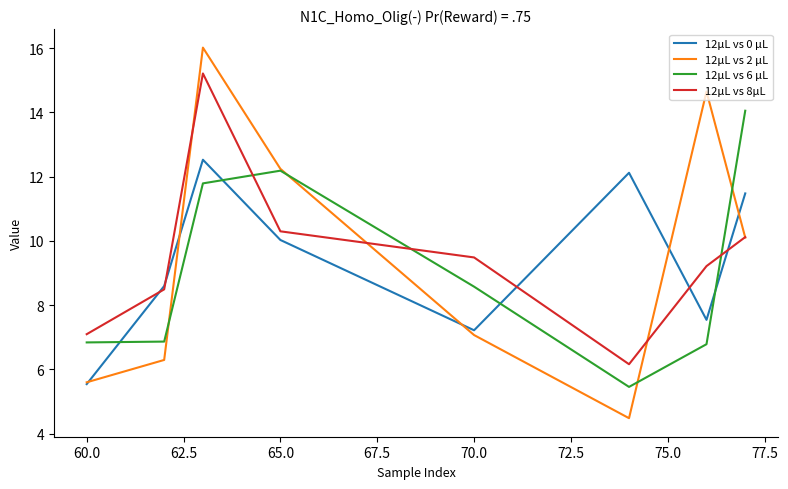

What is the highest value of the 12μL vs 8μL series?

15.2